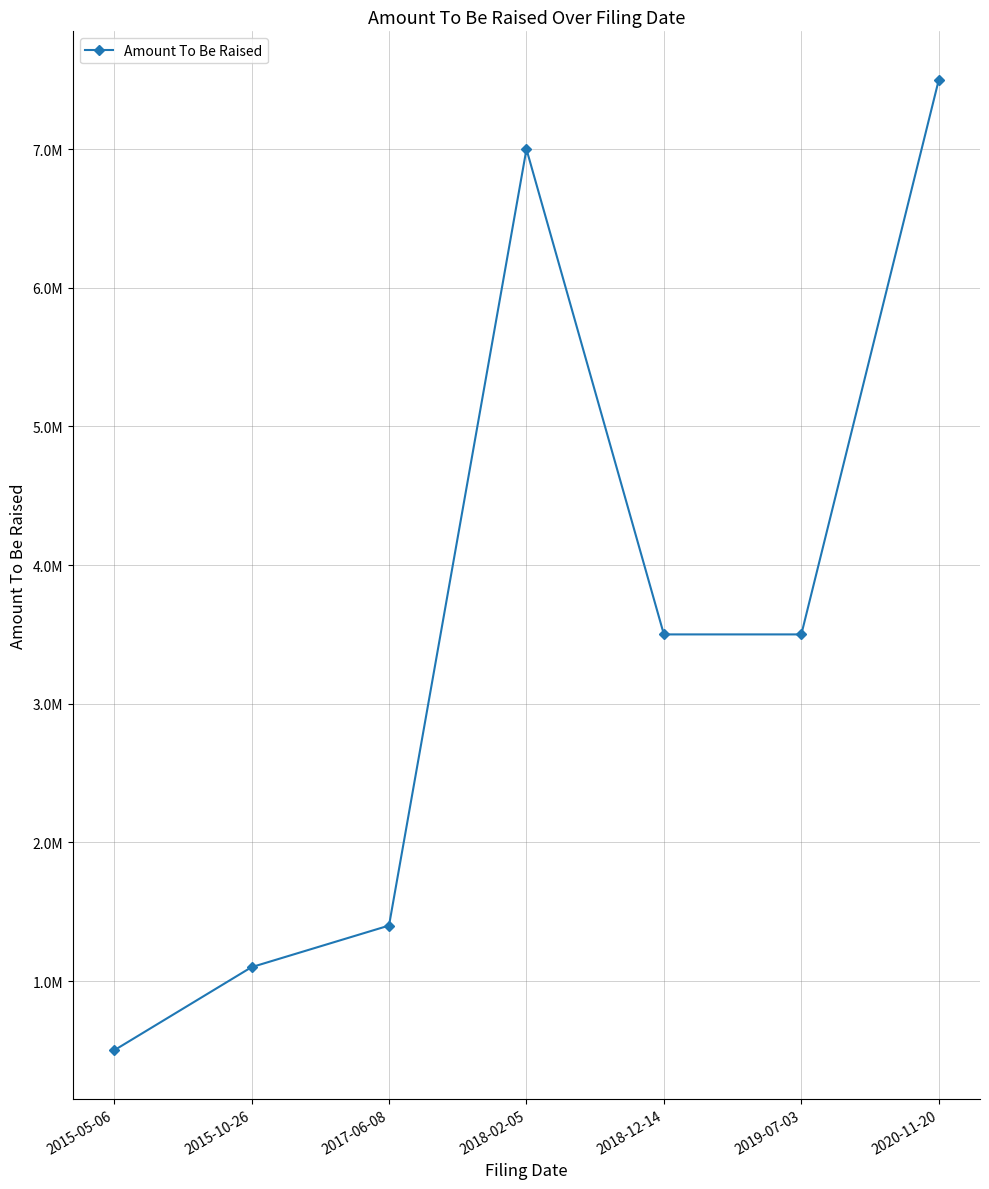

Is this an area chart (filled region under the line)?

No